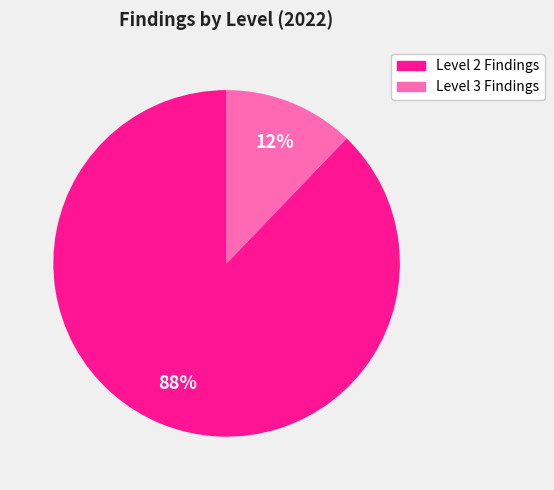

To the nearest percent, what is the average slice percentage?

50%